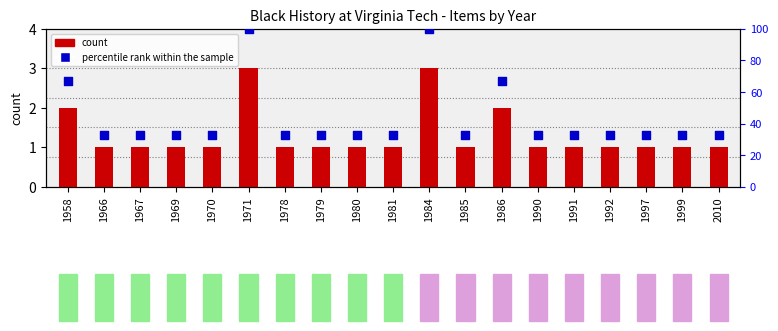

Is the value of count at 1966 greater than the value of percentile rank within the sample at 1970?

No